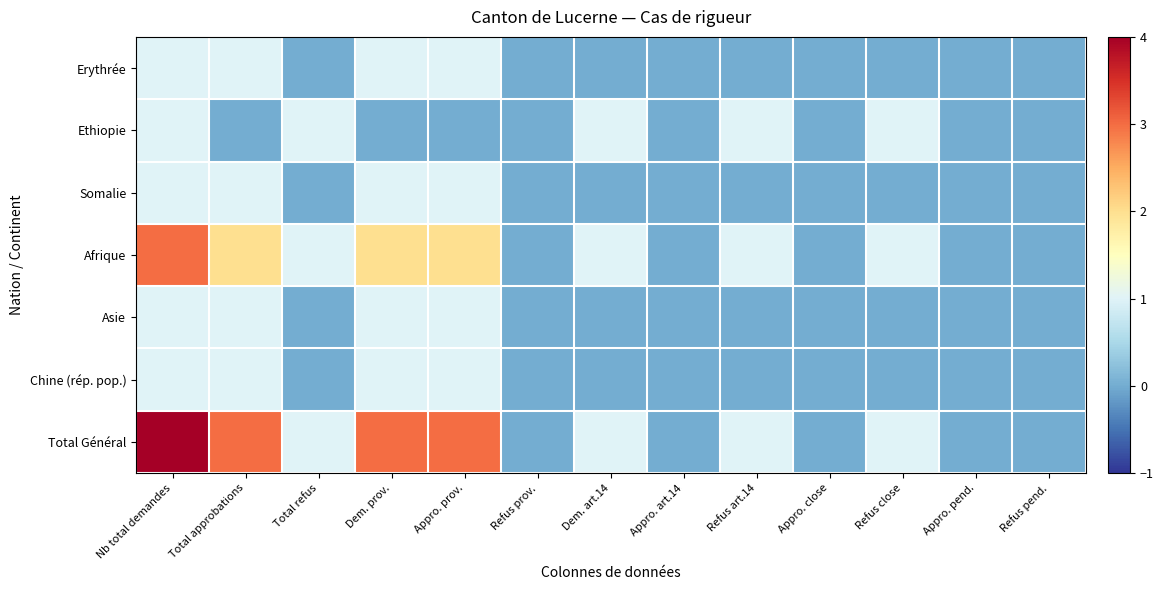

Reading left to right, transcribe all the data shown in this chart.

Erythrée: Nb total demandes=1	Total approbations=1	Total refus=0	Dem. prov.=1	Appro. prov.=1	Refus prov.=0	Dem. art.14=0	Appro. art.14=0	Refus art.14=0	Appro. close=0	Refus close=0	Appro. pend.=0	Refus pend.=0
Ethiopie: Nb total demandes=1	Total approbations=0	Total refus=1	Dem. prov.=0	Appro. prov.=0	Refus prov.=0	Dem. art.14=1	Appro. art.14=0	Refus art.14=1	Appro. close=0	Refus close=1	Appro. pend.=0	Refus pend.=0
Somalie: Nb total demandes=1	Total approbations=1	Total refus=0	Dem. prov.=1	Appro. prov.=1	Refus prov.=0	Dem. art.14=0	Appro. art.14=0	Refus art.14=0	Appro. close=0	Refus close=0	Appro. pend.=0	Refus pend.=0
Afrique: Nb total demandes=3	Total approbations=2	Total refus=1	Dem. prov.=2	Appro. prov.=2	Refus prov.=0	Dem. art.14=1	Appro. art.14=0	Refus art.14=1	Appro. close=0	Refus close=1	Appro. pend.=0	Refus pend.=0
Asie: Nb total demandes=1	Total approbations=1	Total refus=0	Dem. prov.=1	Appro. prov.=1	Refus prov.=0	Dem. art.14=0	Appro. art.14=0	Refus art.14=0	Appro. close=0	Refus close=0	Appro. pend.=0	Refus pend.=0
Chine (rép. pop.): Nb total demandes=1	Total approbations=1	Total refus=0	Dem. prov.=1	Appro. prov.=1	Refus prov.=0	Dem. art.14=0	Appro. art.14=0	Refus art.14=0	Appro. close=0	Refus close=0	Appro. pend.=0	Refus pend.=0
Total Général: Nb total demandes=4	Total approbations=3	Total refus=1	Dem. prov.=3	Appro. prov.=3	Refus prov.=0	Dem. art.14=1	Appro. art.14=0	Refus art.14=1	Appro. close=0	Refus close=1	Appro. pend.=0	Refus pend.=0